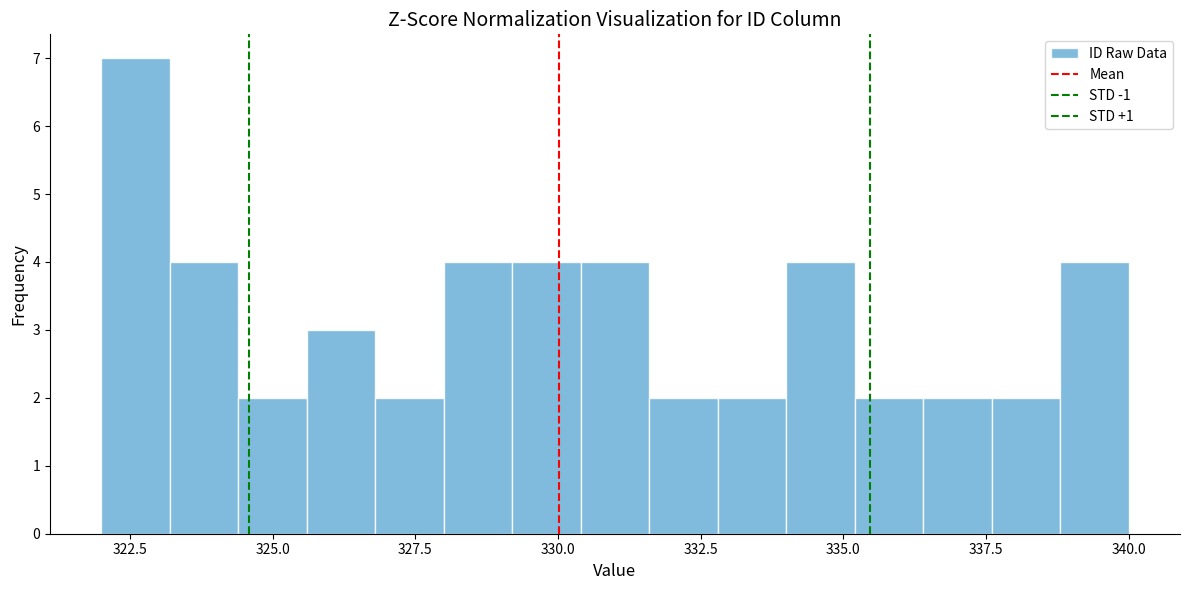

Around what value on the x-axis is the tallest bar? Give the approximate position of its centre, as read against the axis.

322.5